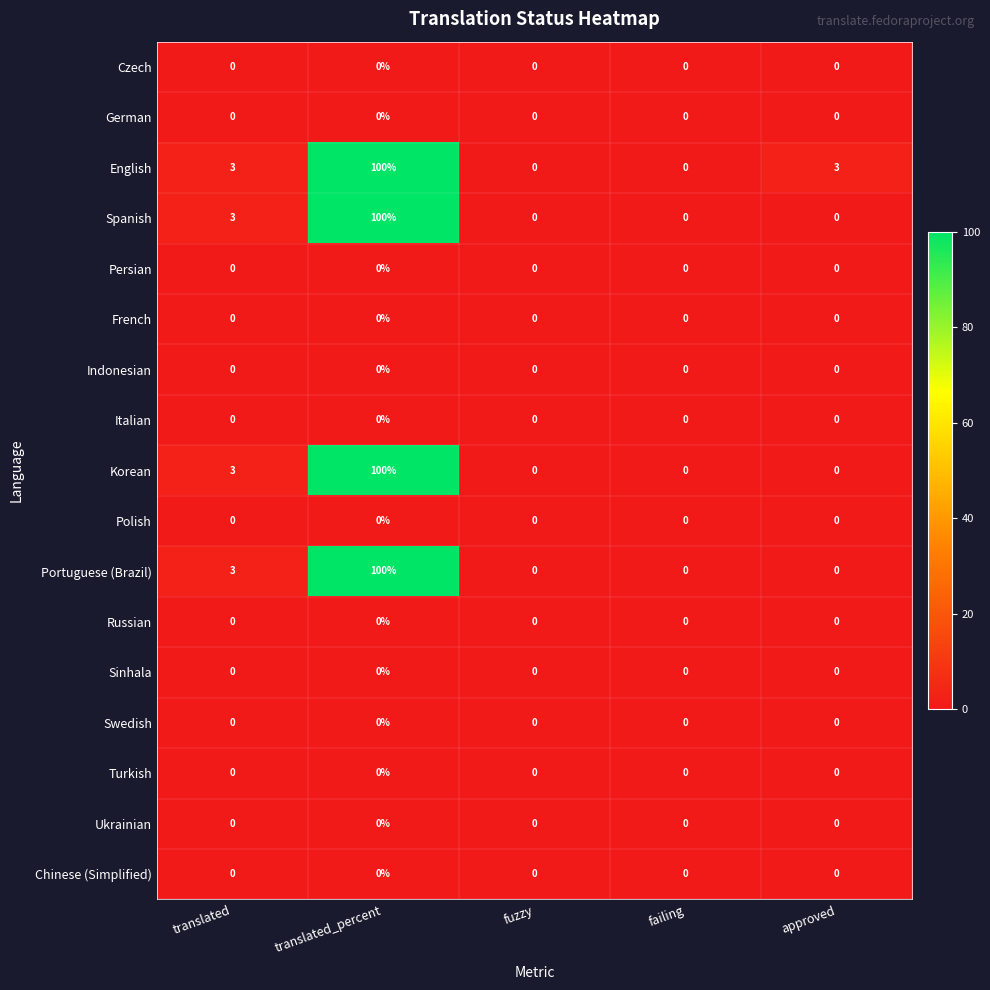

Is it true that Swedish equals 0 at translated_percent?

True